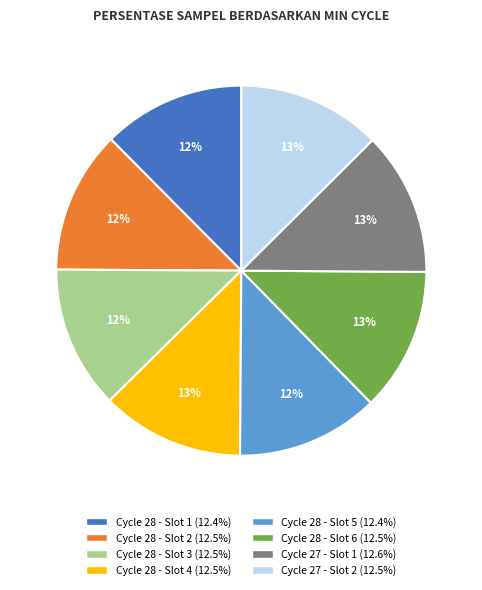

To the nearest percent, what is the average slice percentage?

12%